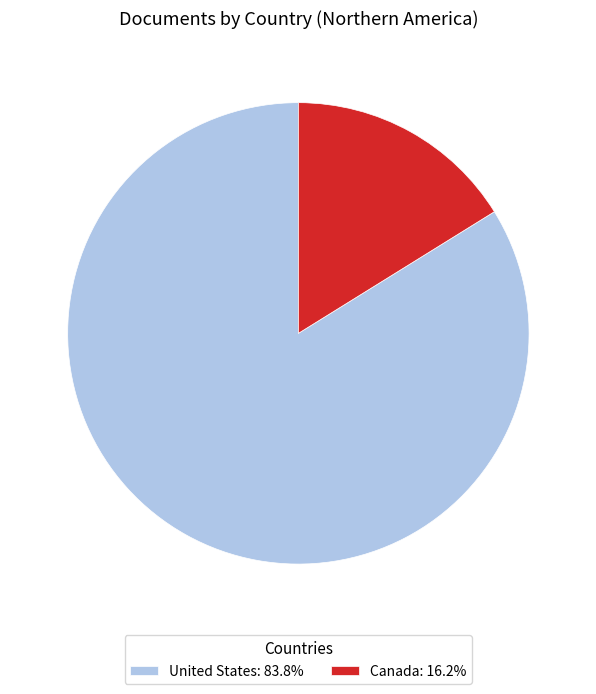

What is the largest slice in the pie chart?

United States